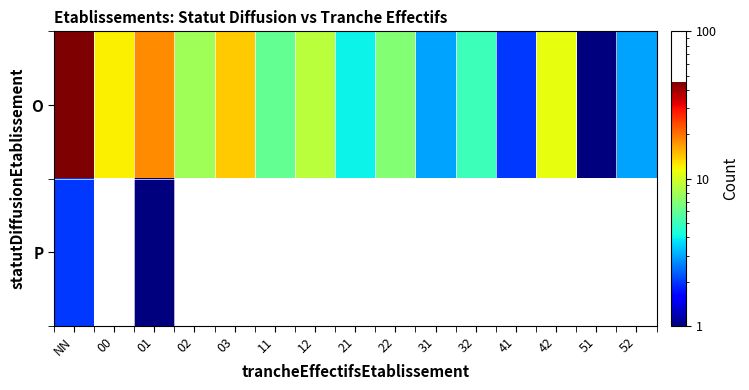

Rank the series at 22 from highest to lowest value.

O, P